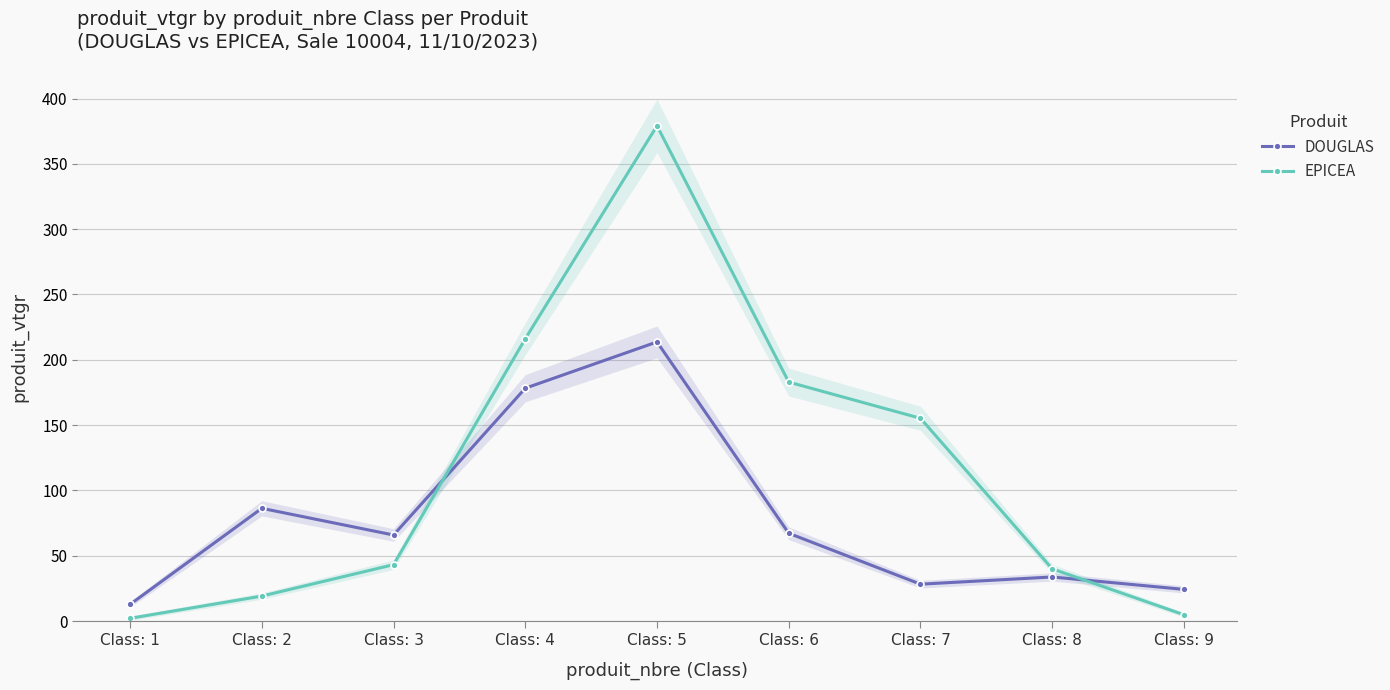

Reading right to left, transcribe all the data shown in this chart.

DOUGLAS: Class: 9=24.2	Class: 8=33.7	Class: 7=28.2	Class: 6=67.2	Class: 5=213.7	Class: 4=178.2	Class: 3=65.9	Class: 2=86.3	Class: 1=12.8
EPICEA: Class: 9=4.8	Class: 8=40.0	Class: 7=155.2	Class: 6=182.9	Class: 5=379.1	Class: 4=216.1	Class: 3=43.2	Class: 2=19.1	Class: 1=2.1